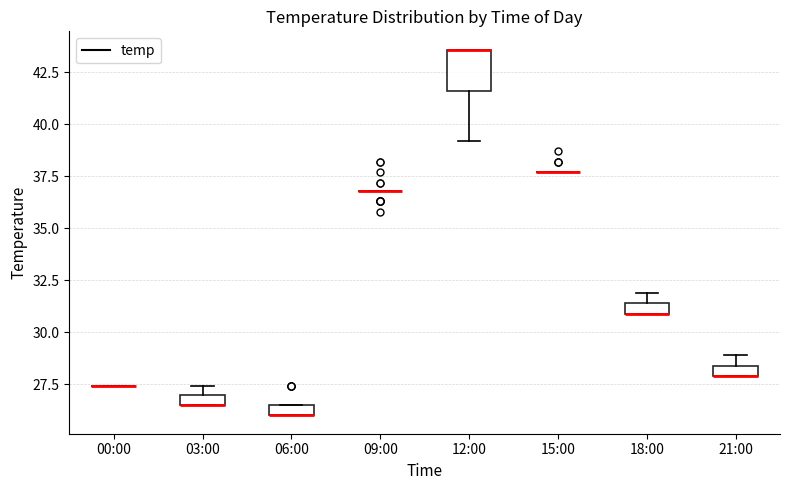

Comparing the boxes themselves (not the whiskers), which one is the tallest?

12:00